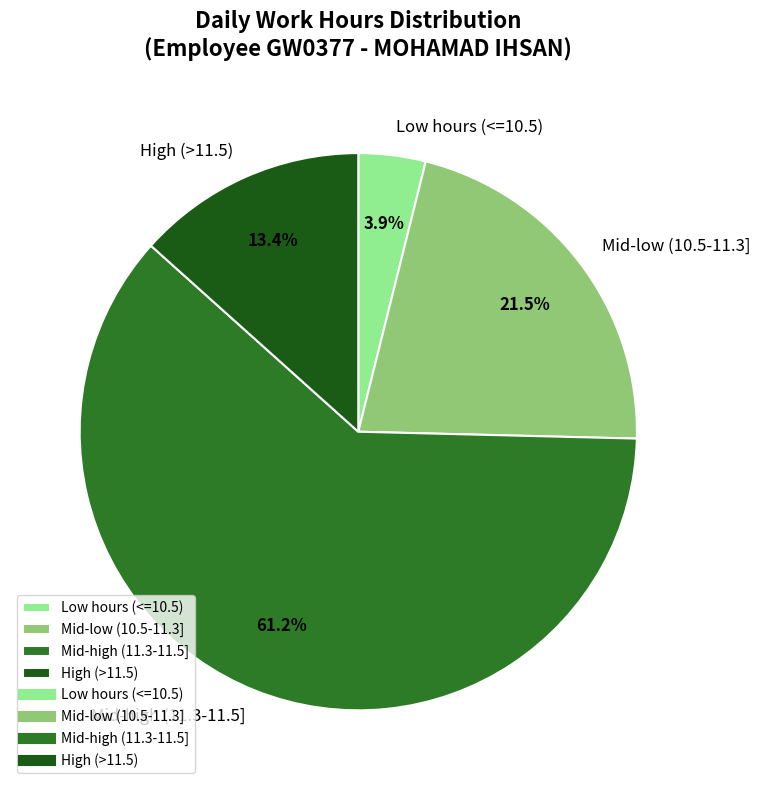

Which category has the smallest portion of the pie?

Low hours (<=10.5)